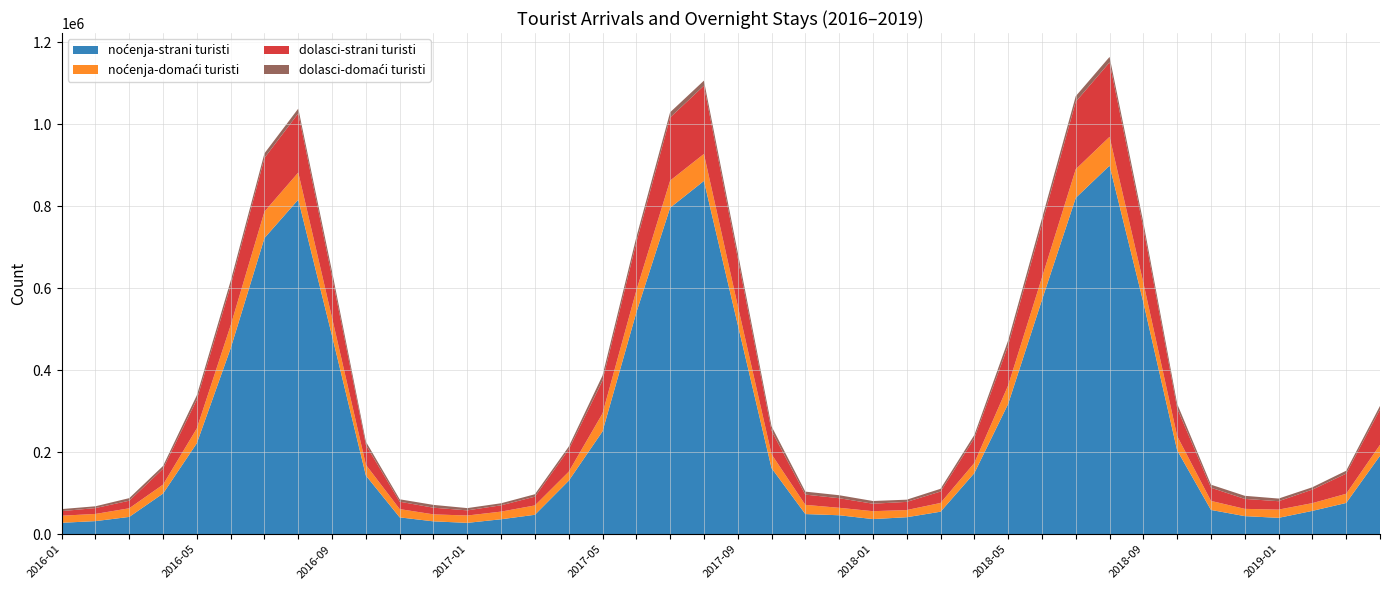

Reading right to left, what are all the values shown in this chart?

noćenja-strani turisti: 2019-04=191355	2019-03=76255	2019-02=56930	2019-01=39926	2018-12=44115	2018-11=59218	2018-10=204426	2018-09=565328	2018-08=899013	2018-07=820327	2018-06=571251	2018-05=317820	2018-04=149094	2018-03=54907	2018-02=41443	2018-01=36915	2017-12=46247	2017-11=49144	2017-10=161270	2017-09=511373	2017-08=861626	2017-07=796208	2017-06=540454	2017-05=250752	2017-04=130350	2017-03=47411	2017-02=36484	2017-01=27681	2016-12=31382	2016-11=41062	2016-10=143083	2016-09=483370	2016-08=816055	2016-07=722349	2016-06=453491	2016-05=222058	2016-04=99210	2016-03=42217	2016-02=31944	2016-01=27866
noćenja-domaći turisti: 2019-04=26673	2019-03=22407	2019-02=18876	2019-01=20065	2018-12=17717	2018-11=22013	2018-10=34825	2018-09=47790	2018-08=70169	2018-07=69932	2018-06=54719	2018-05=45057	2018-04=24793	2018-03=21326	2018-02=17516	2018-01=19241	2017-12=18197	2017-11=22449	2017-10=33806	2017-09=46111	2017-08=65816	2017-07=66211	2017-06=53732	2017-05=43685	2017-04=21992	2017-03=22814	2017-02=18635	2017-01=17922	2016-12=17001	2016-11=20213	2016-10=26246	2016-09=44049	2016-08=66026	2016-07=64599	2016-06=55857	2016-05=36171	2016-04=21807	2016-03=21042	2016-02=17504	2016-01=17295
dolasci-strani turisti: 2019-04=86309	2019-03=49135	2019-02=33071	2019-01=20536	2018-12=24273	2018-11=32198	2018-10=67871	2018-09=134184	2018-08=181584	2018-07=164679	2018-06=130676	2018-05=97202	2018-04=60453	2018-03=27869	2018-02=19911	2018-01=18221	2017-12=23410	2017-11=25012	2017-10=57434	2017-09=116411	2017-08=166386	2017-07=153919	2017-06=117407	2017-05=80058	2017-04=54224	2017-03=21351	2017-02=15425	2017-01=12572	2016-12=16289	2016-11=18024	2016-10=48431	2016-09=99997	2016-08=144367	2016-07=130832	2016-06=96708	2016-05=70290	2016-04=38852	2016-03=18466	2016-02=14319	2016-01=11175
dolasci-domaći turisti: 2019-04=8602	2019-03=7084	2019-02=5670	2019-01=6450	2018-12=7576	2018-11=7382	2018-10=10807	2018-09=12645	2018-08=13384	2018-07=13479	2018-06=13358	2018-05=12684	2018-04=7770	2018-03=6662	2018-02=5372	2018-01=6608	2017-12=7258	2017-11=7272	2017-10=10701	2017-09=13295	2017-08=12402	2017-07=12723	2017-06=12511	2017-05=12345	2017-04=6978	2017-03=5943	2017-02=4949	2017-01=5513	2016-12=6830	2016-11=5858	2016-10=8031	2016-09=12859	2016-08=11619	2016-07=11206	2016-06=11825	2016-05=10506	2016-04=6677	2016-03=6284	2016-02=4373	2016-01=4970